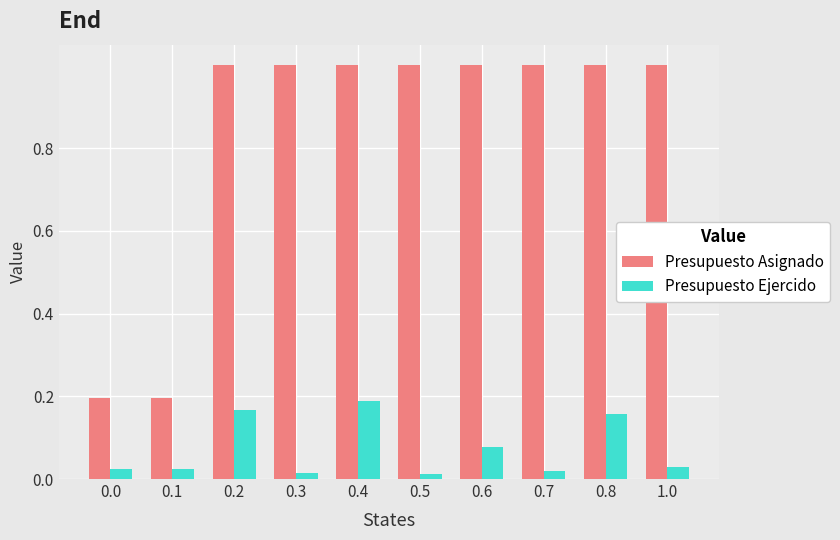

Is the value of Presupuesto Ejercido at 0.8 greater than the value of Presupuesto Asignado at 0.3?

No